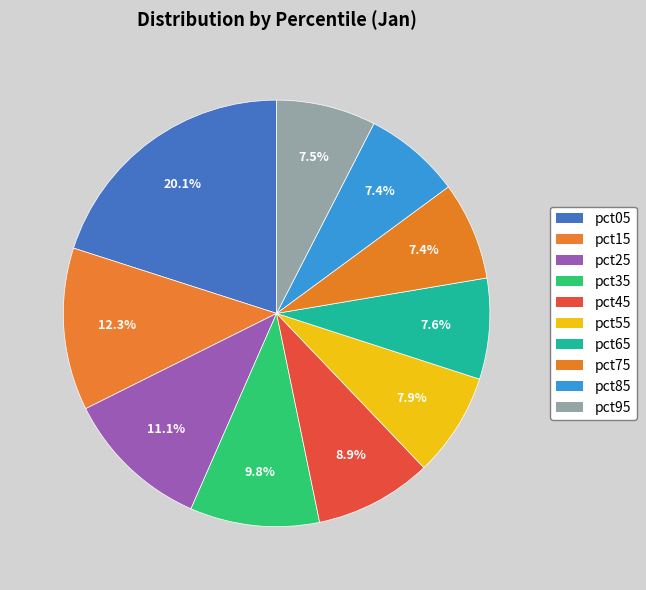

To the nearest percent, what is the average slice percentage?

10%